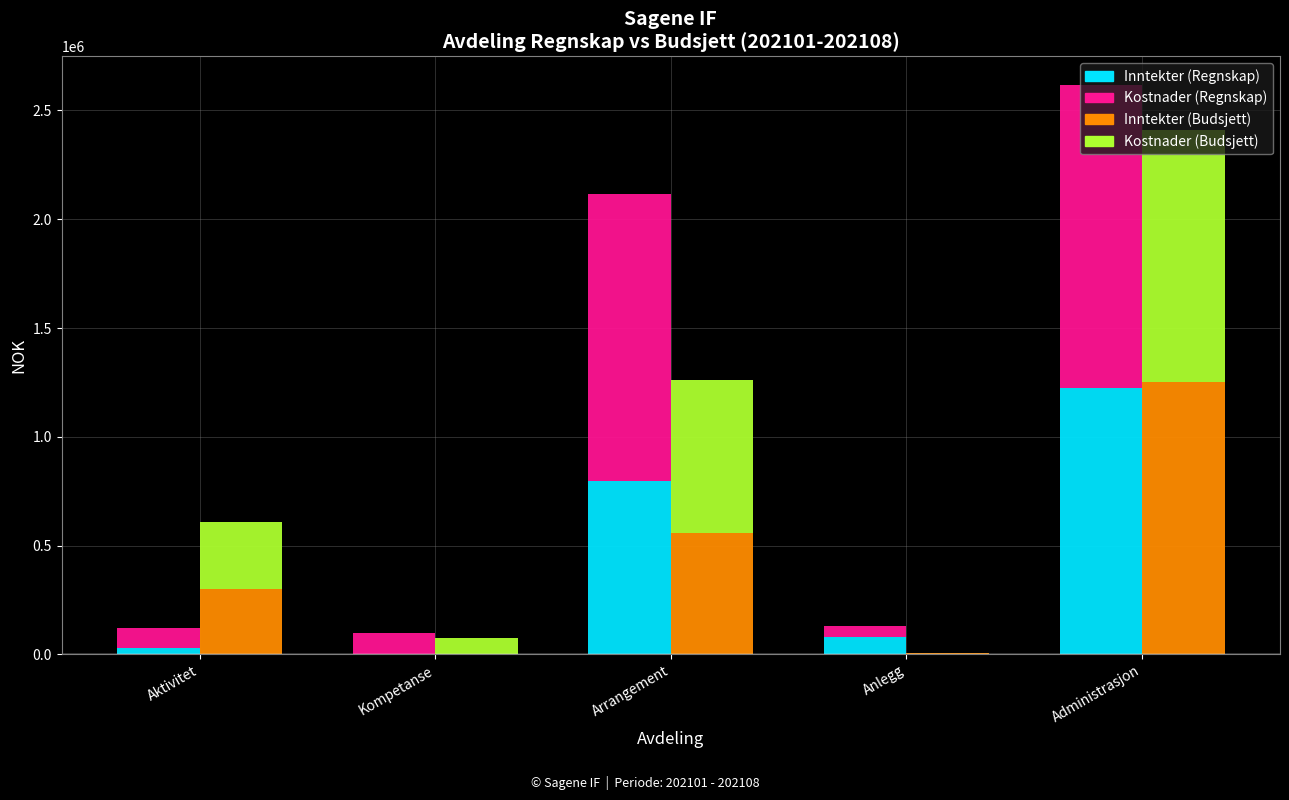

True or false: Inntekter (Budsjett) has a value of 0.0 at Kompetanse.

True